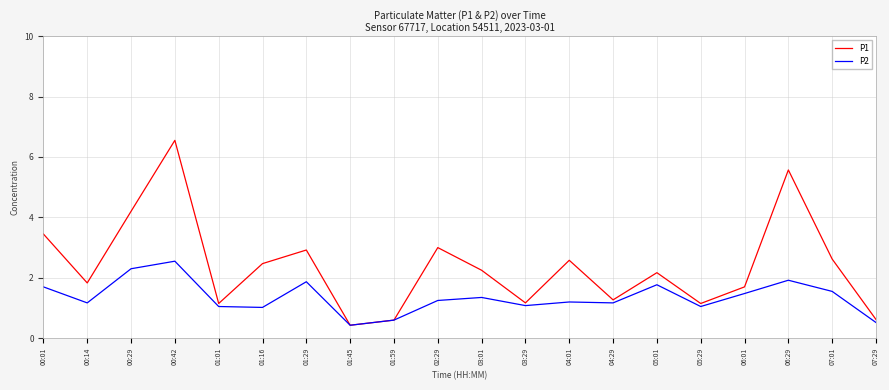

Which series has the largest total across all categories?

P1